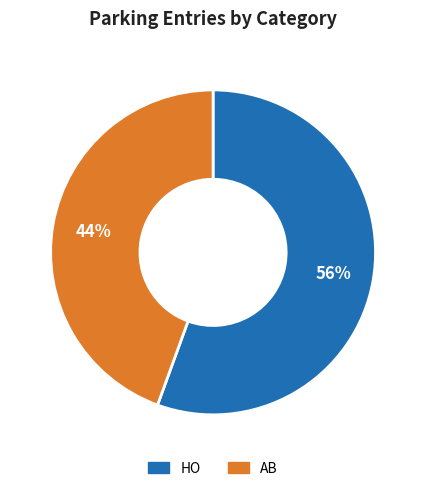

To the nearest percent, what portion does AB represent?

44%